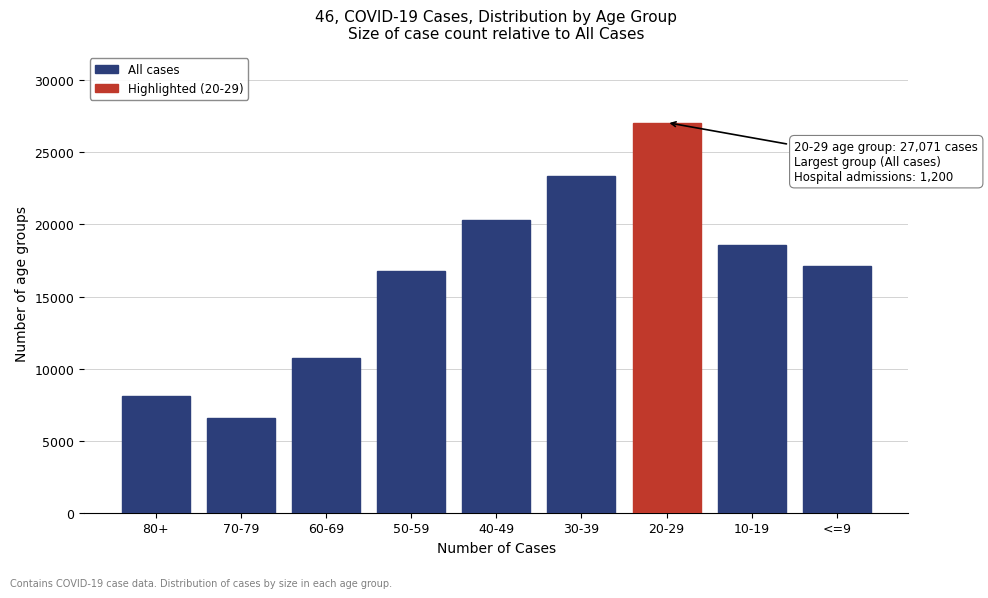

Reading left to right, transcribe all the data shown in this chart.

80+=8075	70-79=6559	60-69=10711	50-59=16774	40-49=20325	30-39=23363	20-29=27071	10-19=18586	<=9=17137